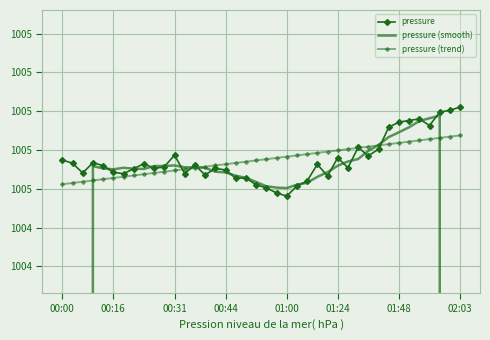

True or false: pressure (smooth) and pressure (trend) cross at least once.

True